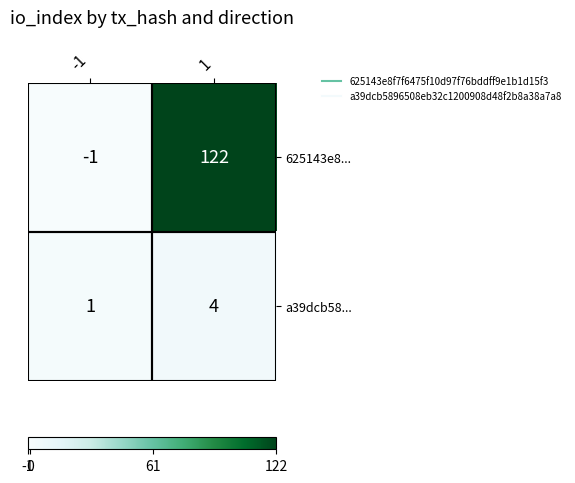

At 1, list the series in order from largest to smallest.

625143e8..., a39dcb58...